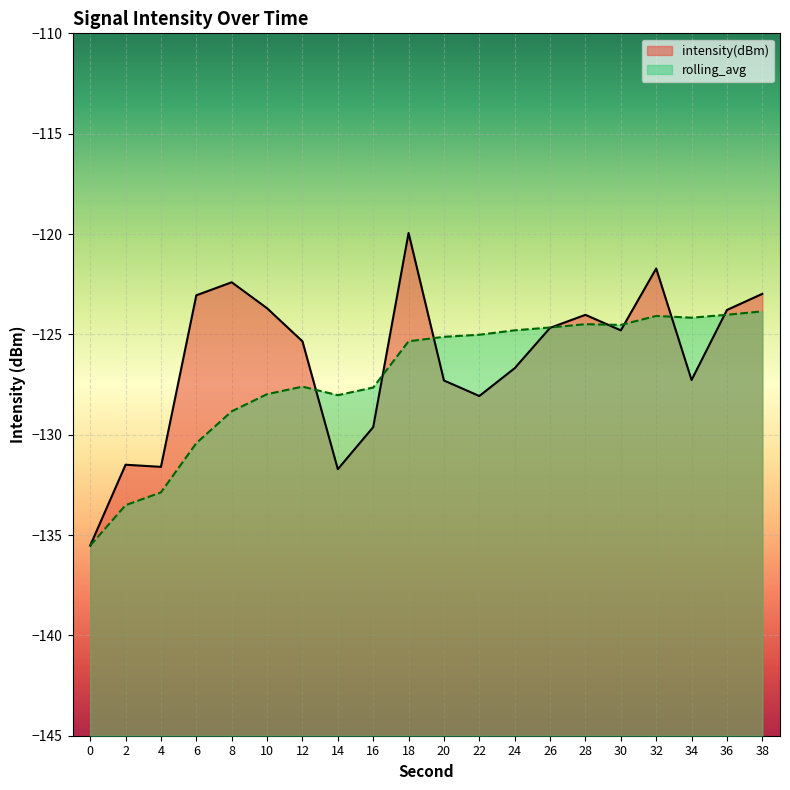

Which series has the largest range (max minus min)?

intensity(dBm)